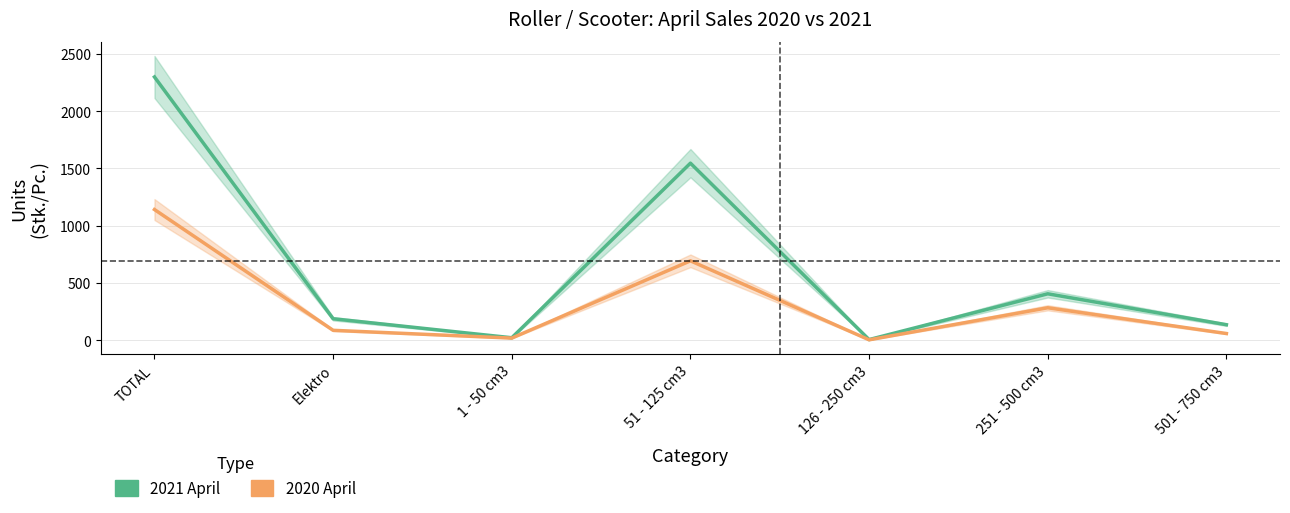

Rank the series by their average value, from highest to lowest.

2021 April, 2020 April